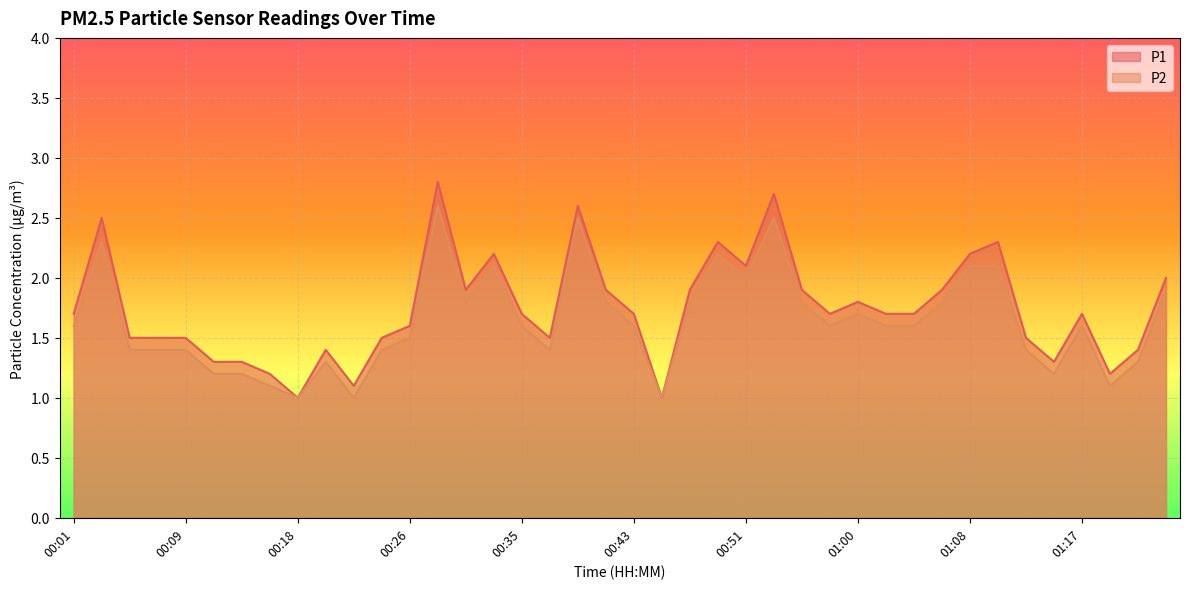

Between 00:09 and 00:33, which series saw the biggest shift?

P1